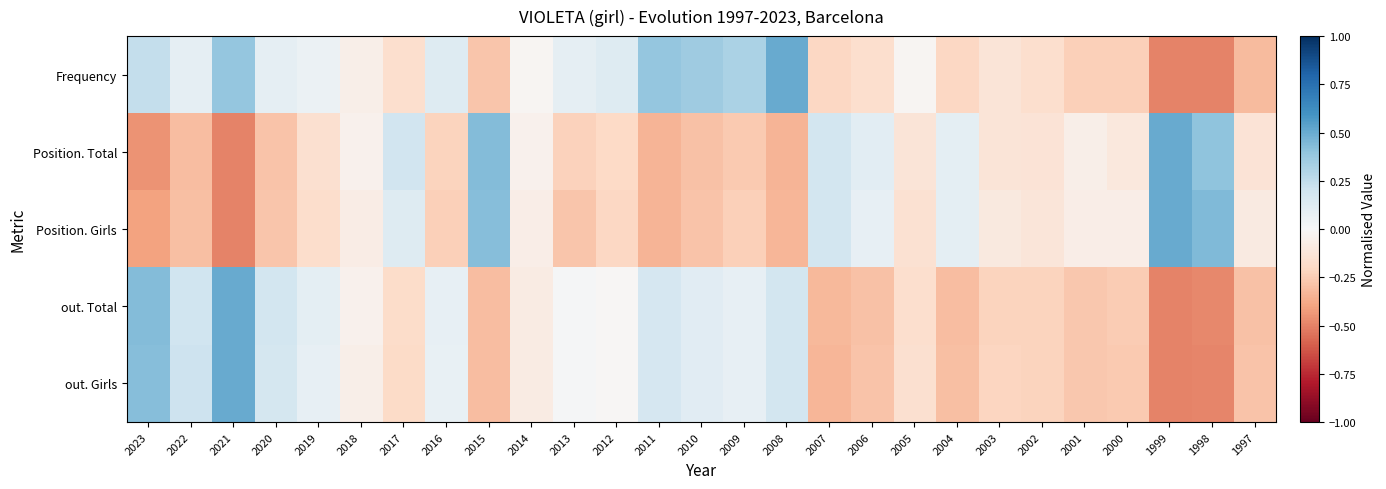

At how many categories does at least one series exceed 0?

19